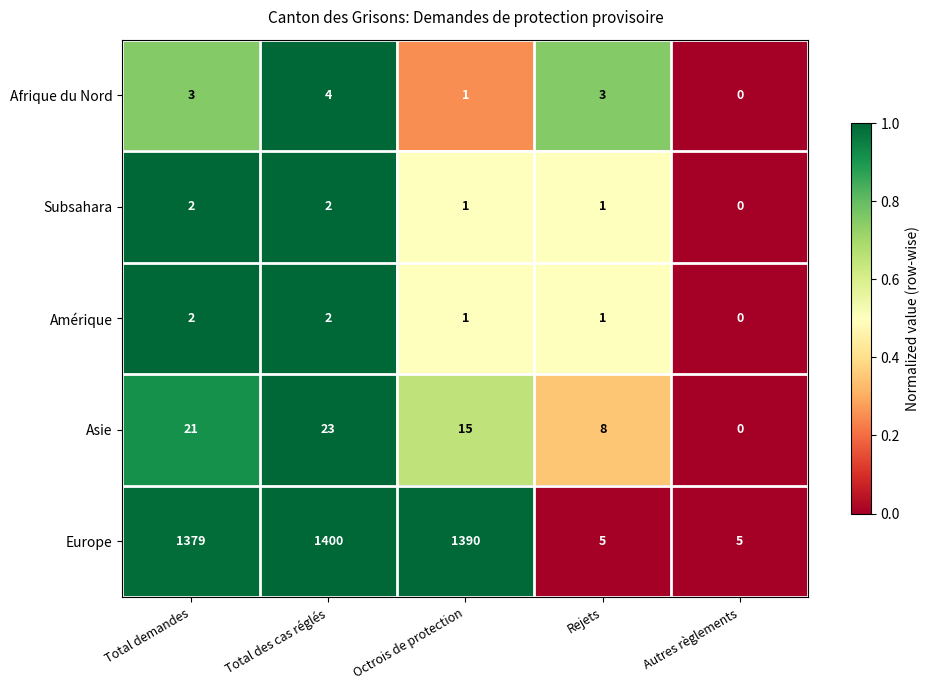

What is the sum of the Afrique du Nord values at Autres règlements and Rejets?

3